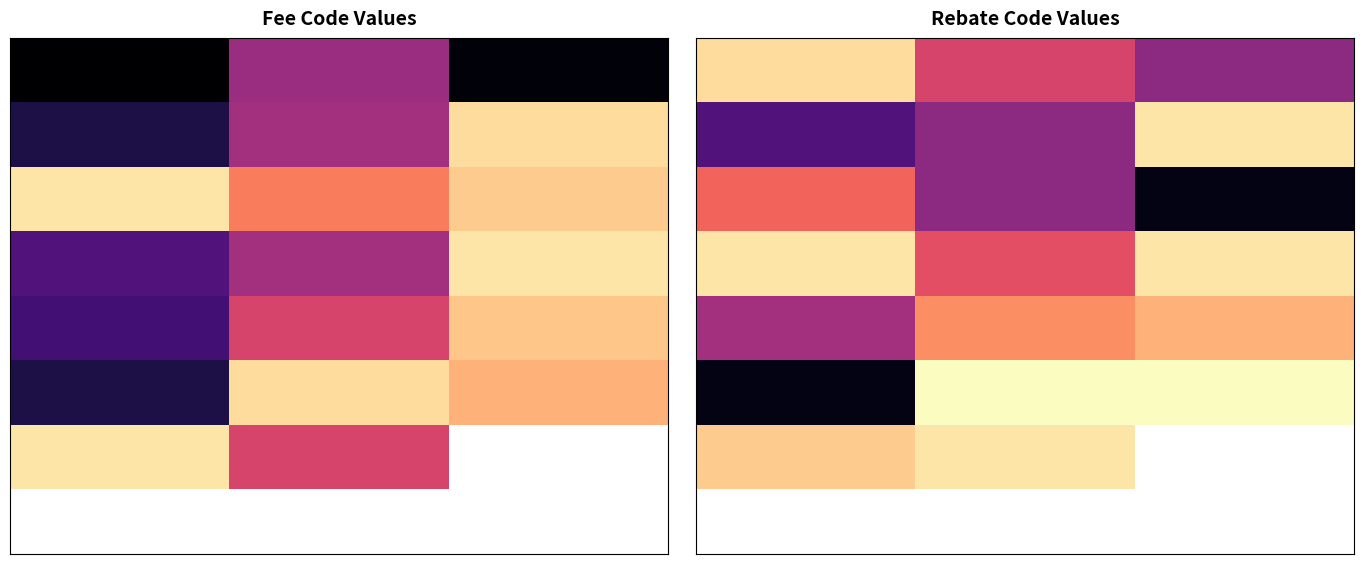

At which category does the chart reach its peak across all series?

1